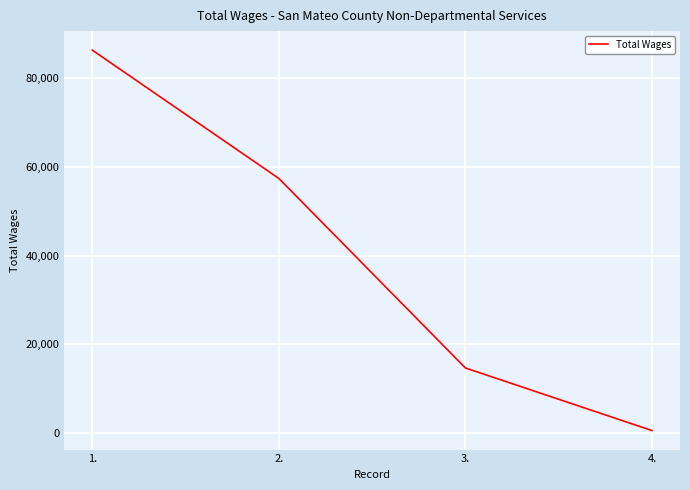

Is it true that the value at 2. is 92762?

False